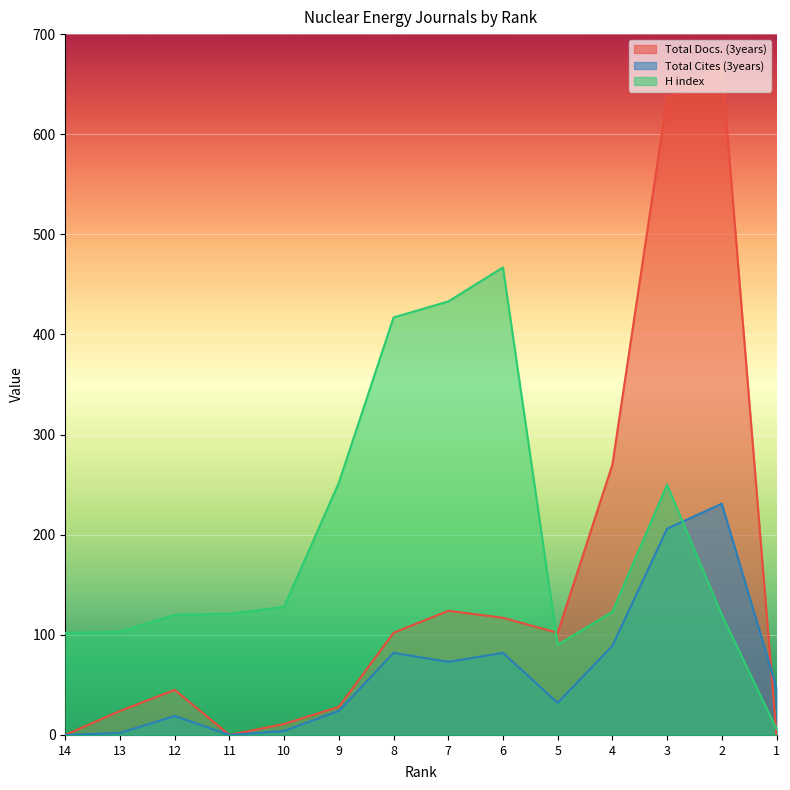

How many values in the Total Docs. (3years) series are below 102?

7